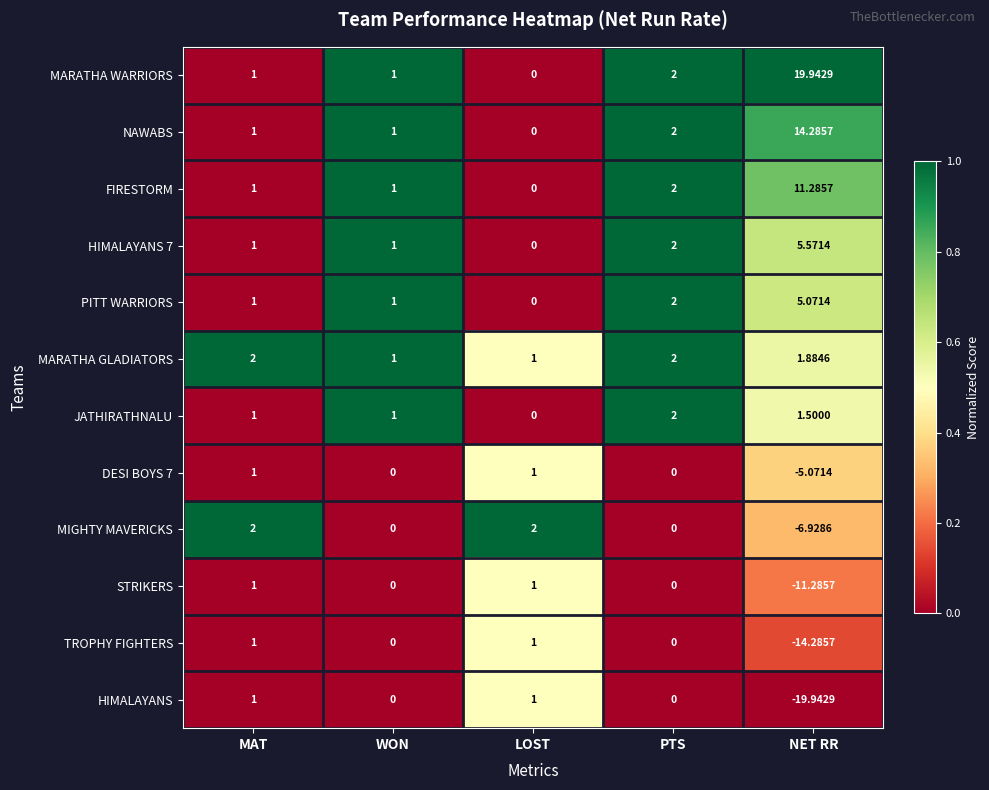

Is the value of DESI BOYS 7 at MAT greater than the value of NAWABS at LOST?

Yes